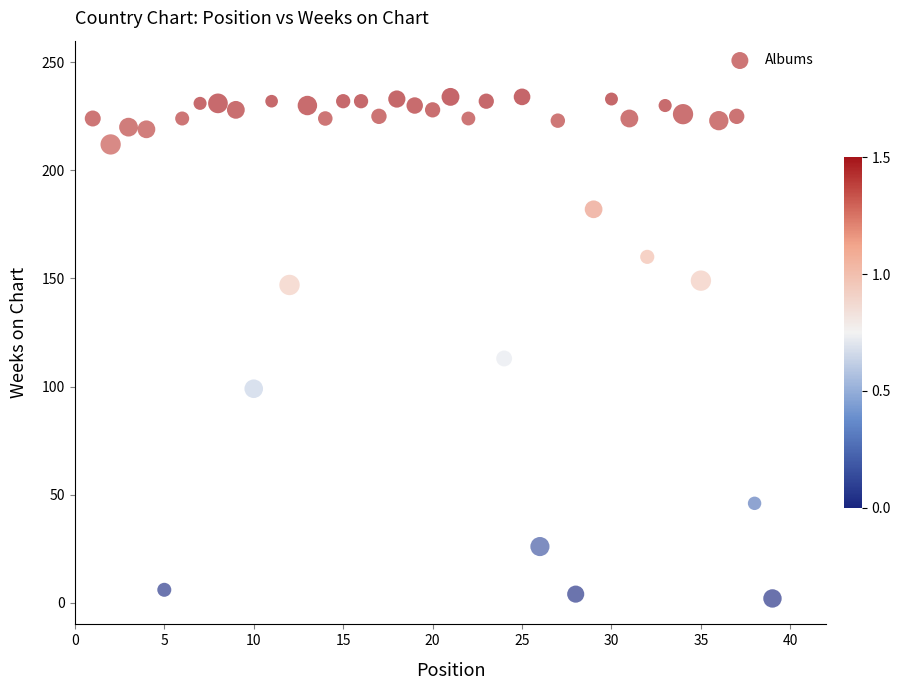

What is the range of Y values (max minus min)?

232